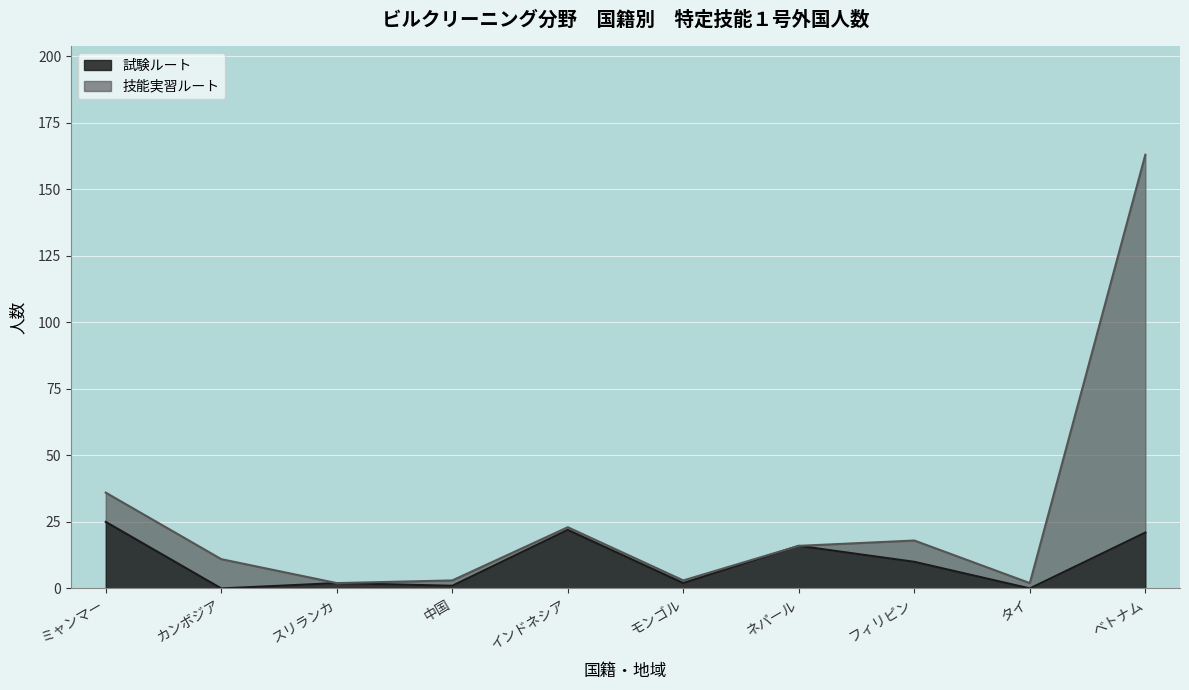

Is it true that 試験ルート equals 10 at ミャンマー?

False